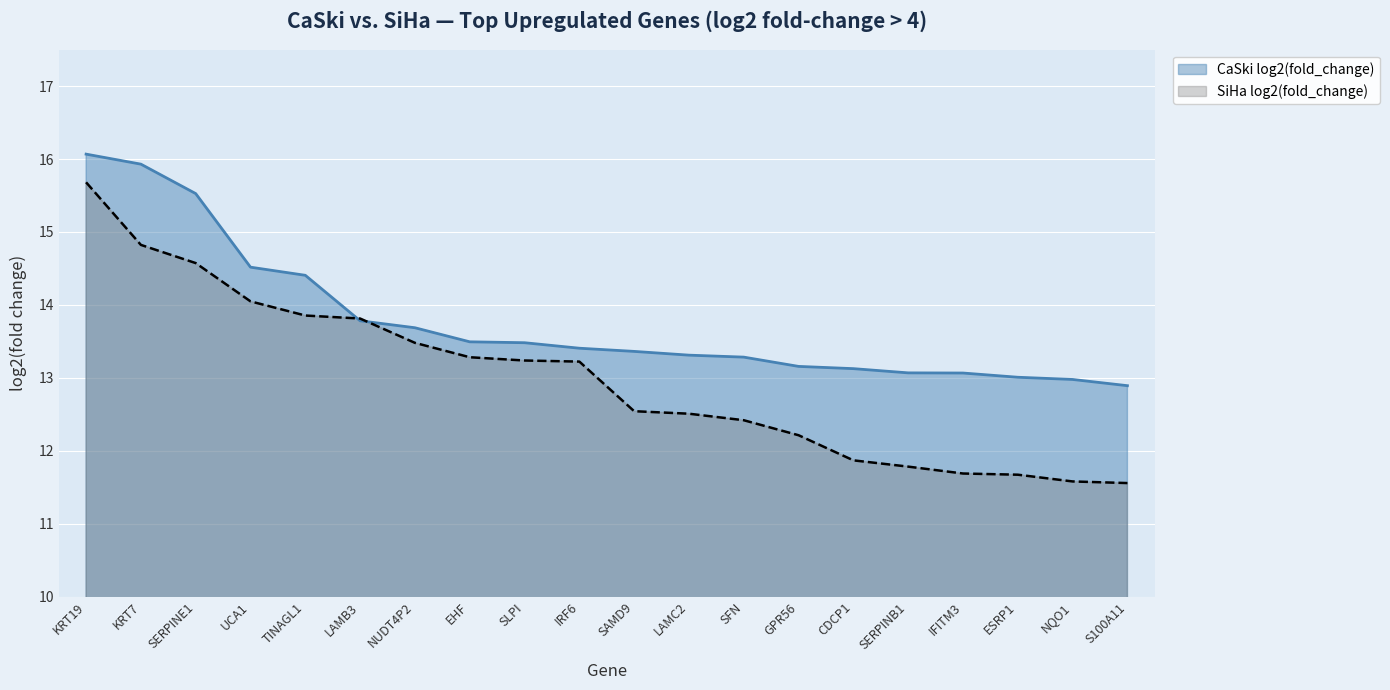

True or false: SiHa log2(fold_change) has a value of 13.2 at IRF6.

True